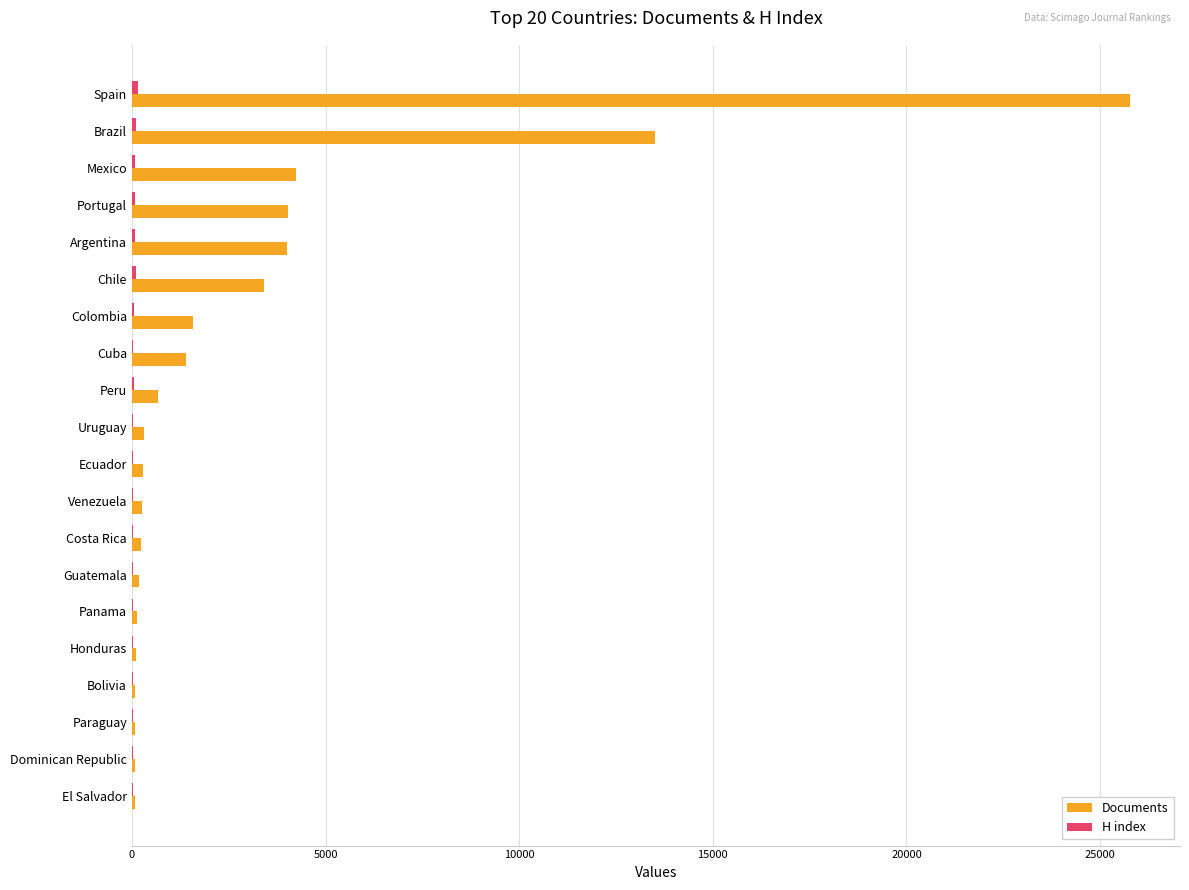

Which series has the widest spread of values?

Documents